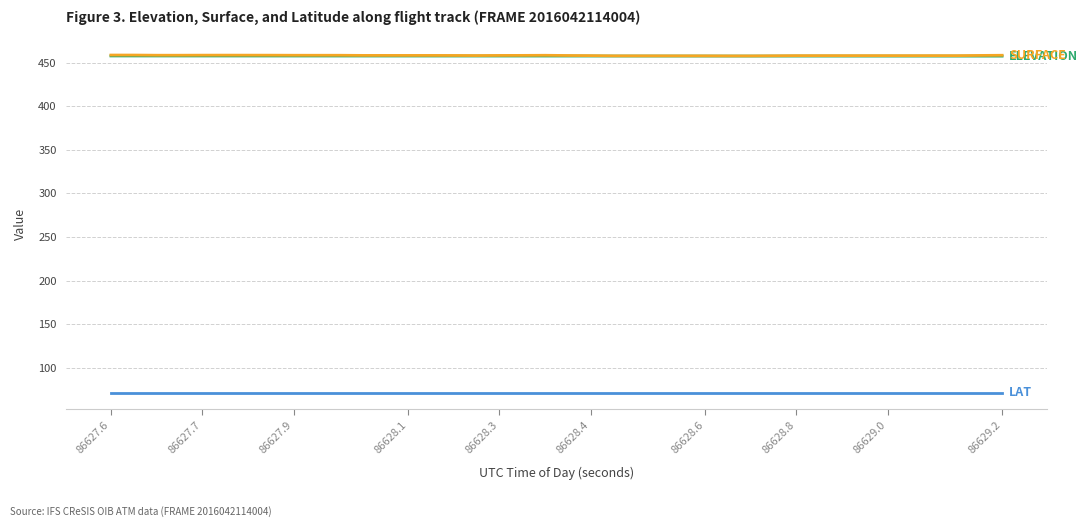

What is the minimum value shown in the chart?

71.6